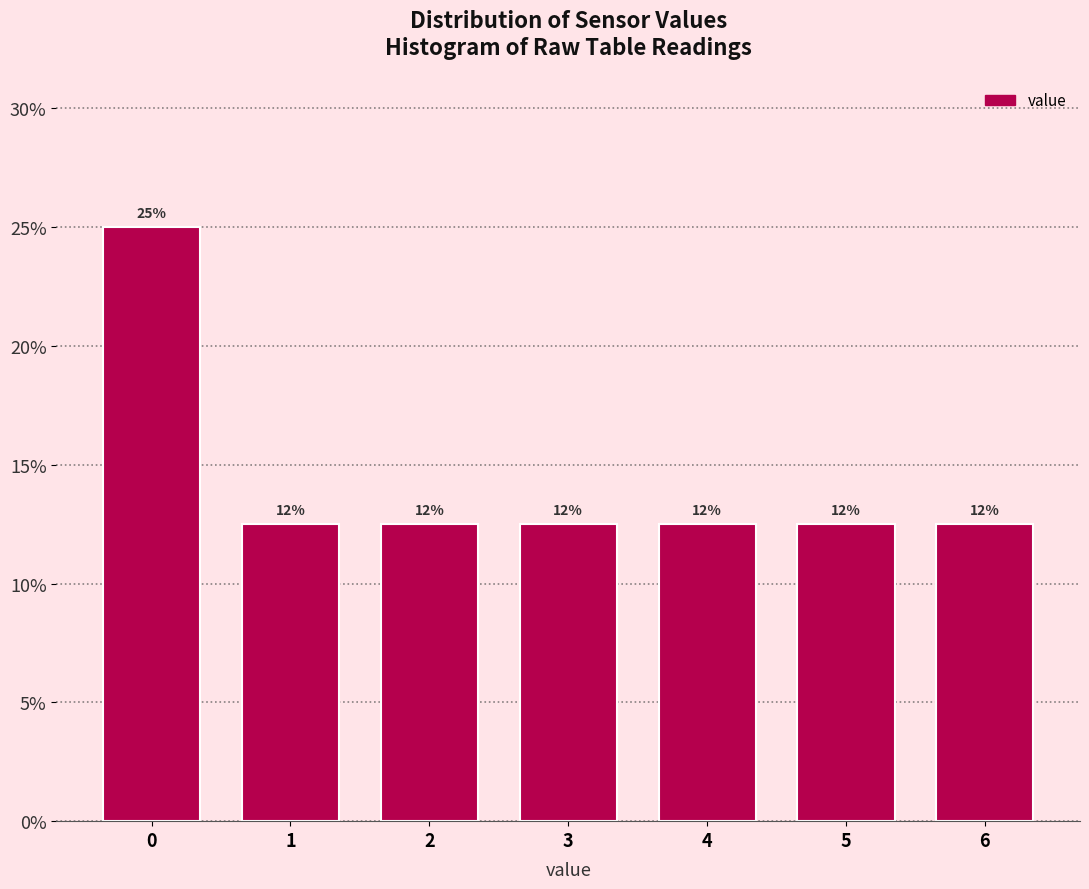

How many bars are there in total?

7